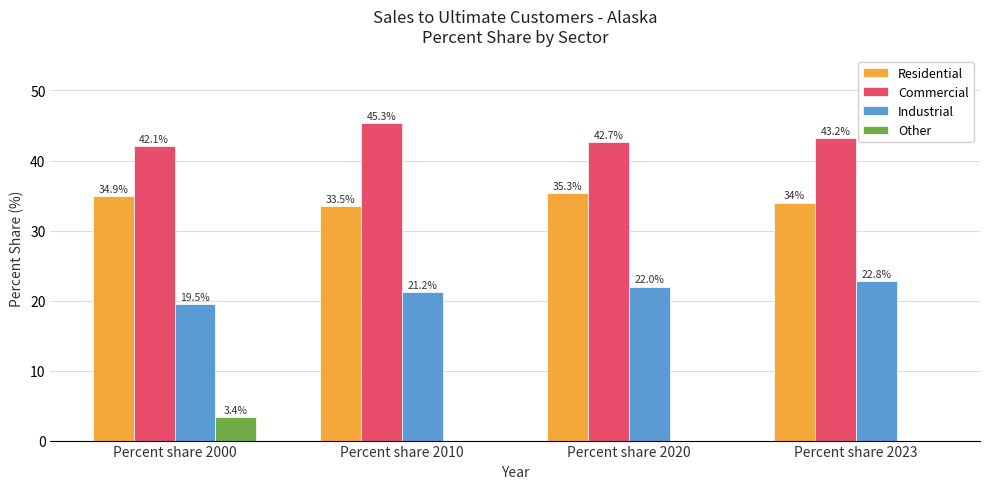

Which category has the highest value across all series?

Percent share 2010